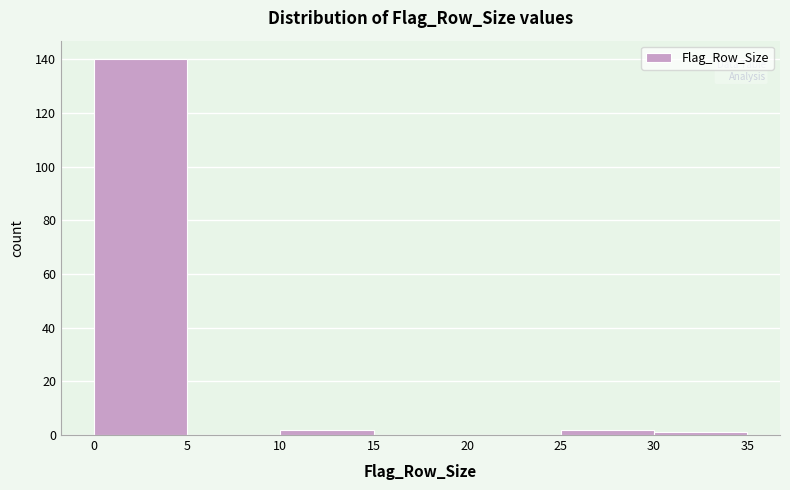

Reading left to right, transcribe this chart: for each bar, give the range it covers on the x-axis and its height. The values are not printed on the chart, so give them approximately, as read against the axis.

0 to 5: 140
5 to 10: 0
10 to 15: 2
15 to 20: 0
20 to 25: 0
25 to 30: 2
30 to 35: under 2